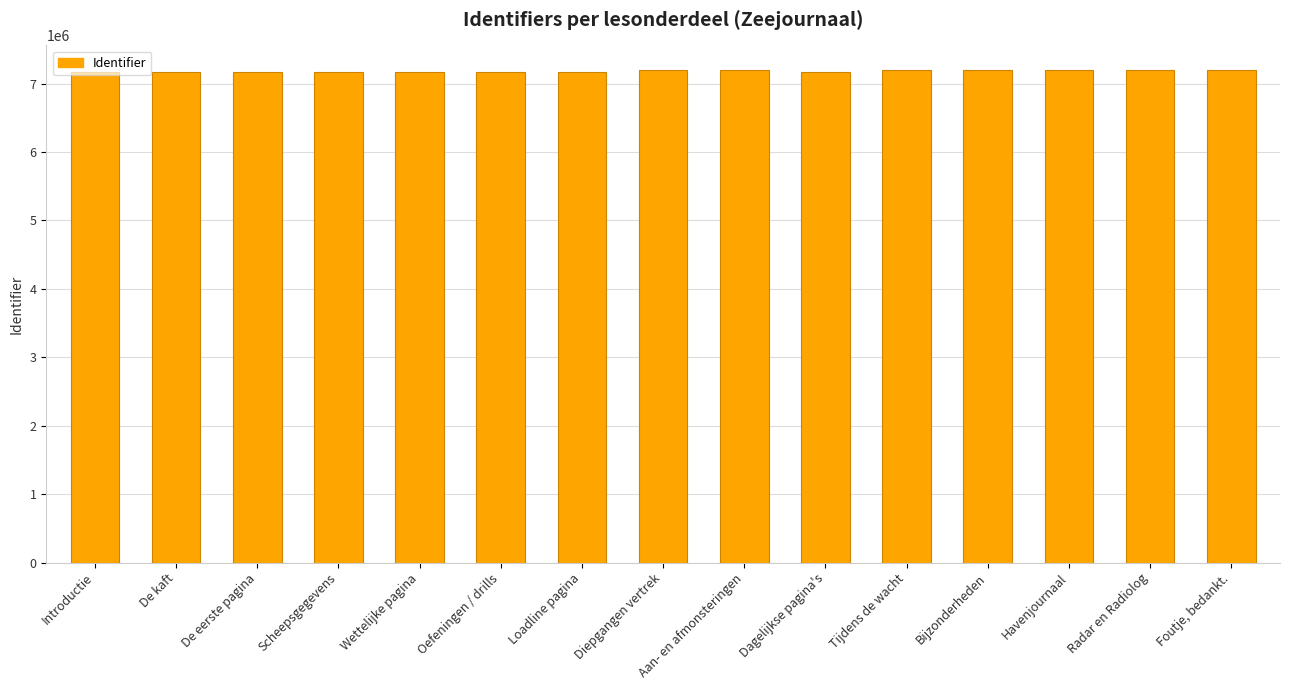

What is the difference between the maximum and minimum values?

27007